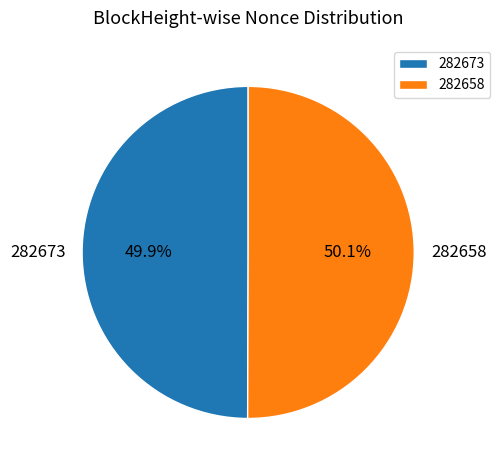

Is there a majority slice in this chart?

Yes